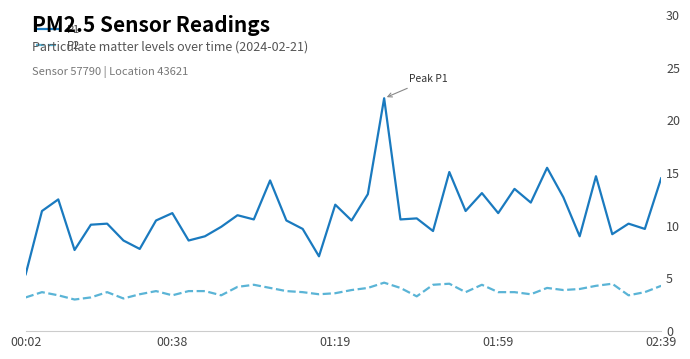

True or false: P2 and P1 intersect in this chart.

False